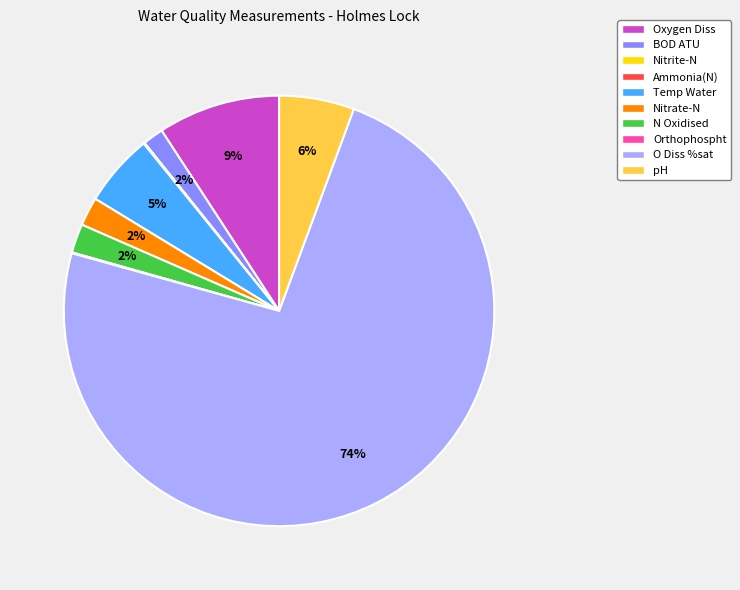

Between BOD ATU and Temp Water, which is larger?

Temp Water